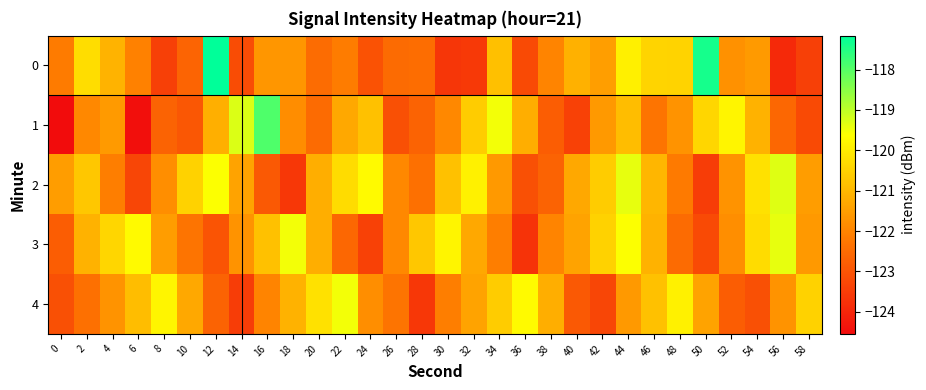

Which has a higher value, 38 or 24?

38